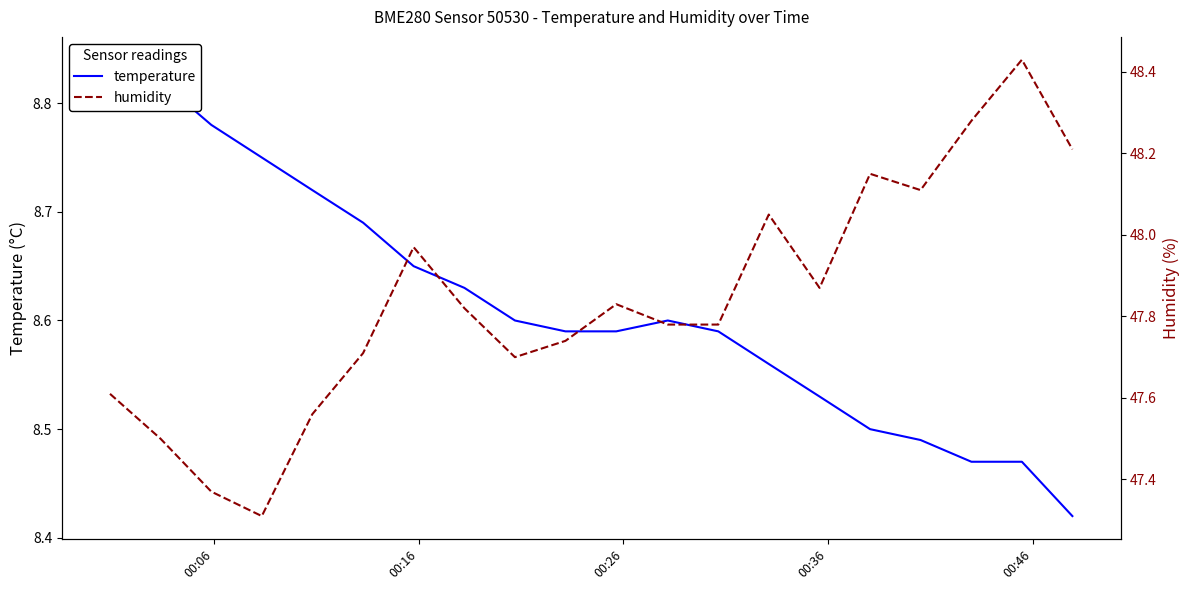

List the series in order of their peak value, lowest first.

temperature, humidity